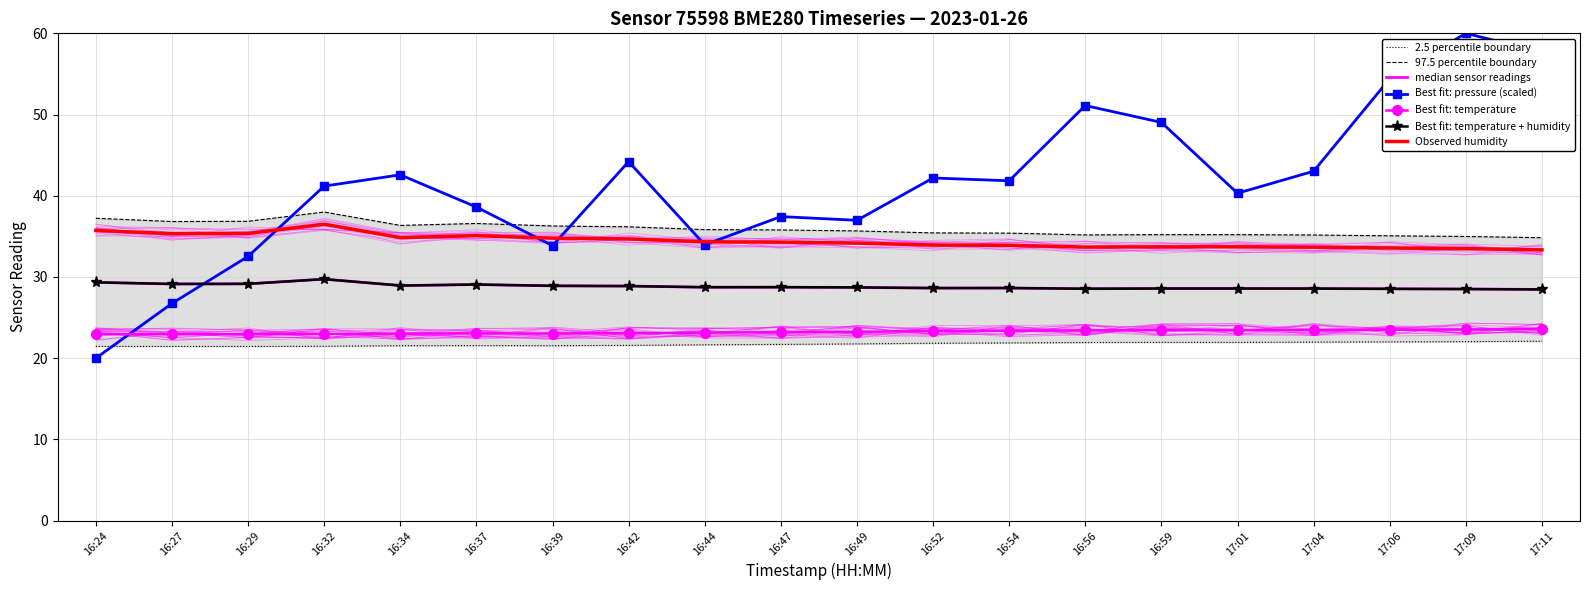

Which series changed the most between 16:56 and 16:59?

pressure